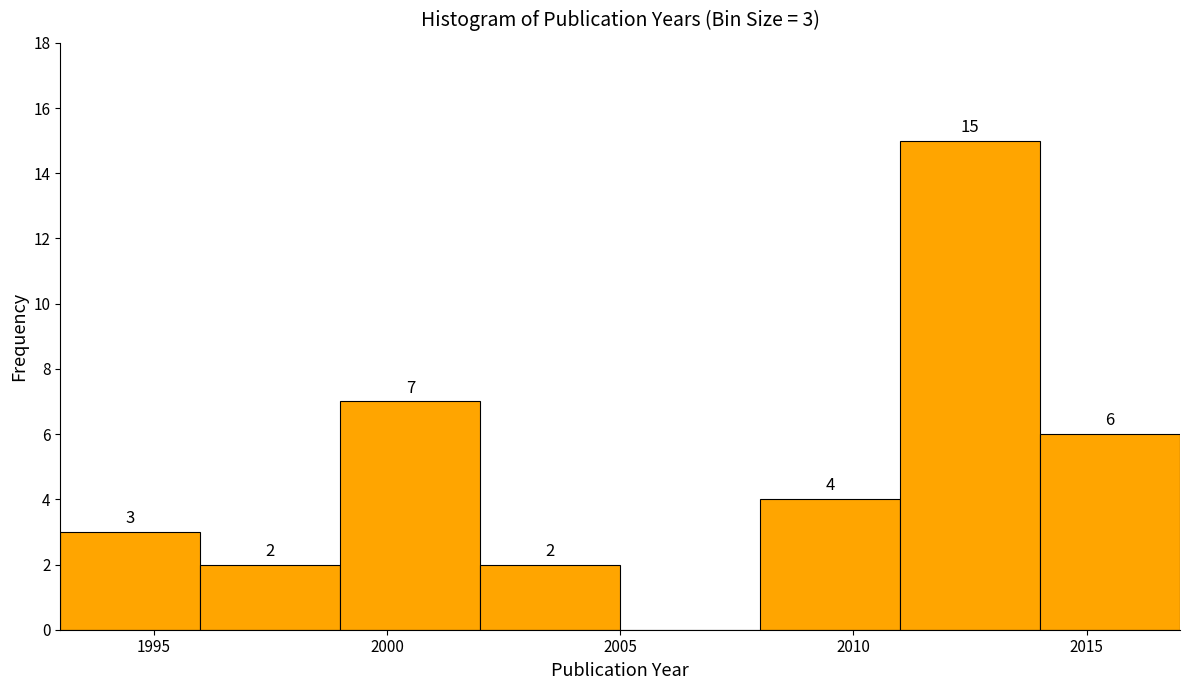

Over which range of the x-axis is the bar tallest?

2011 to 2014